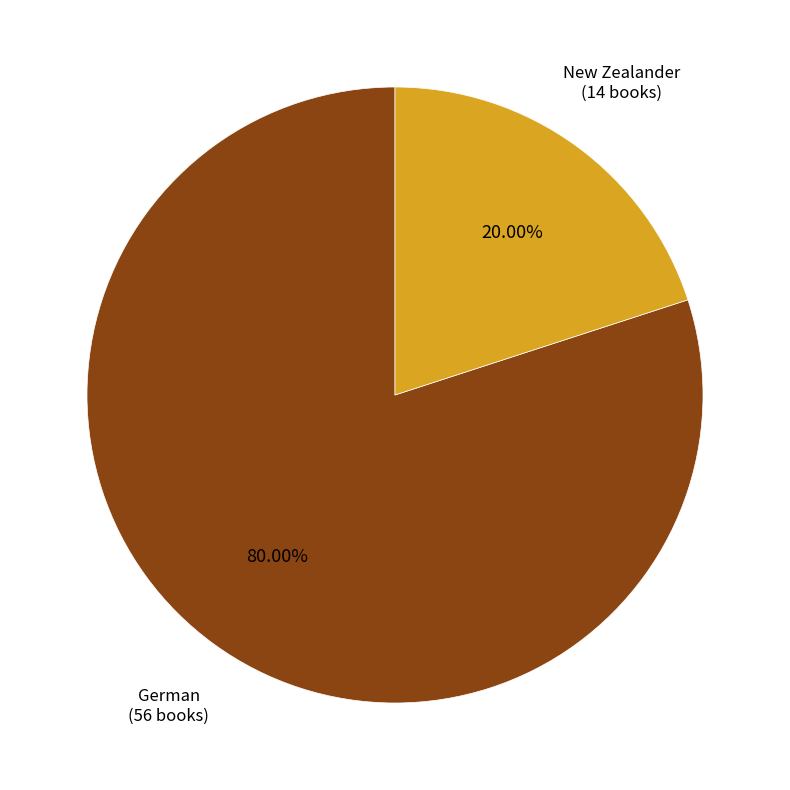

Rank the categories by value from lowest to highest.

New Zealander, German